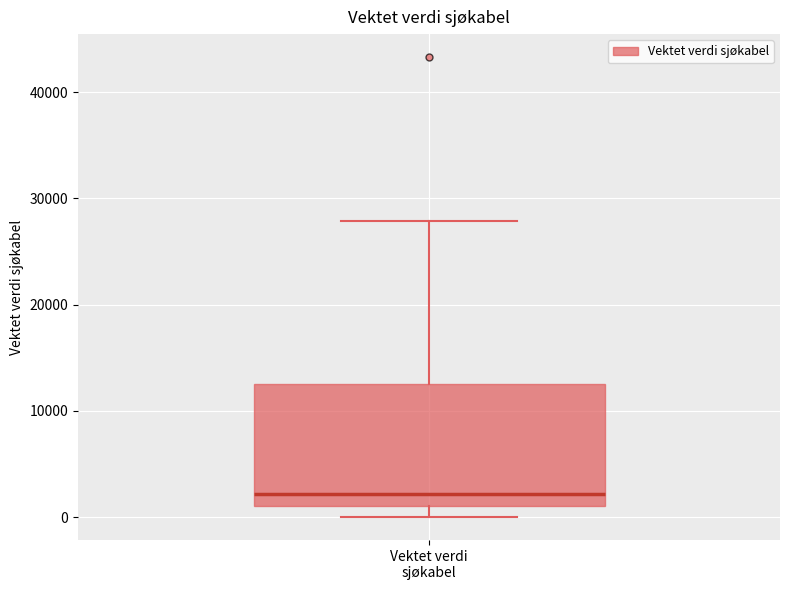

Where is the upper edge of the box for Vektet verdi sjøkabel on the y-axis? The values are not printed on the chart, so give them approximately, as read against the axis.

13000